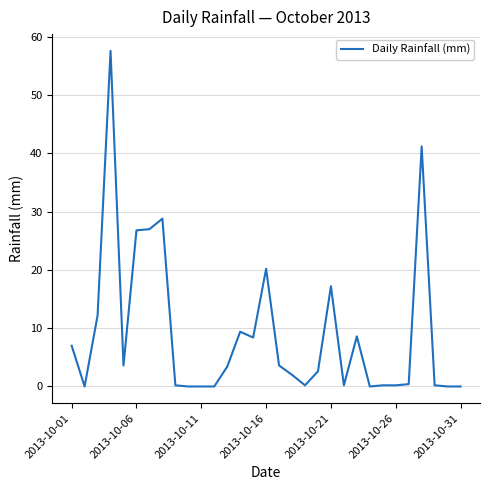

What is the difference between the maximum and minimum values?

57.6